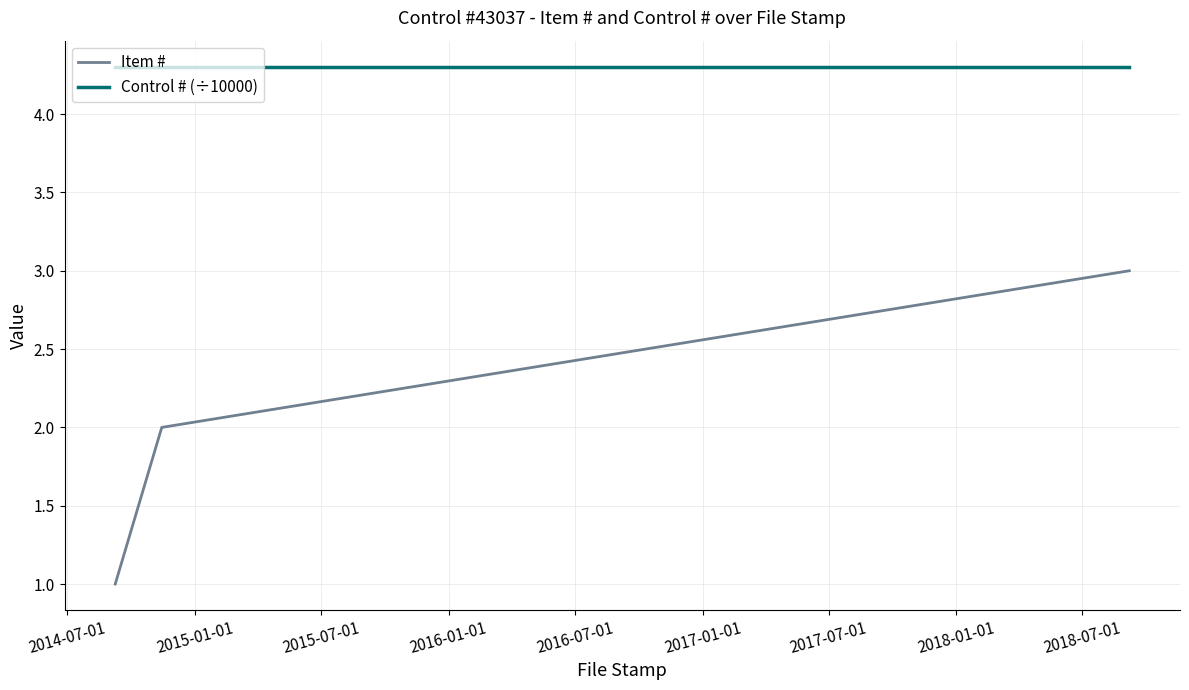

Count the Item # values in the range 1 to 3.

3